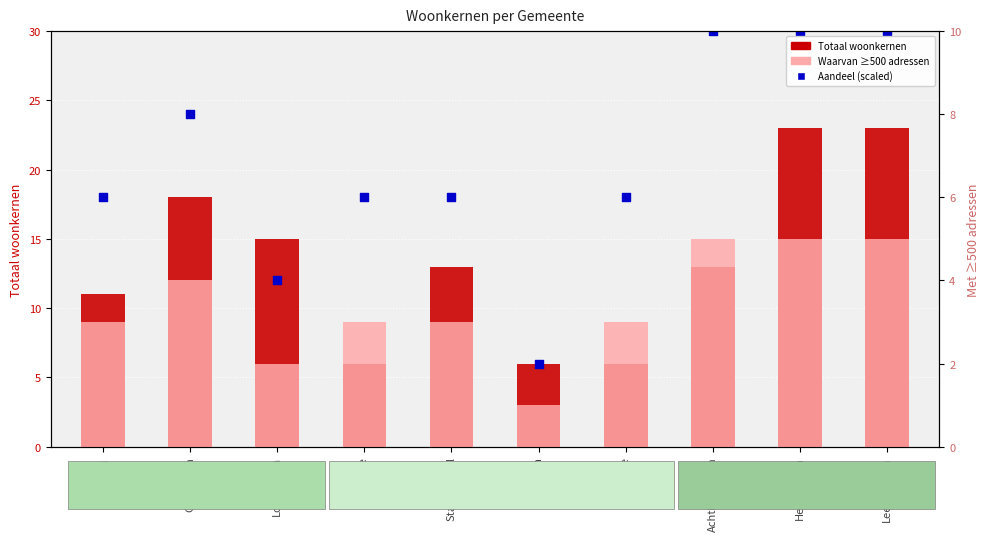

At which category is the sum across all series the highest?

Heerenveen